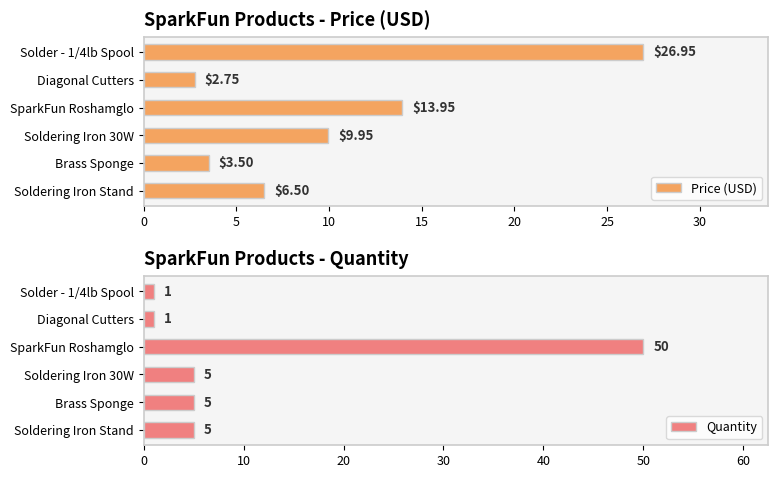

The Quantity series shows 3 at Soldering Iron 30W. True or false?

False